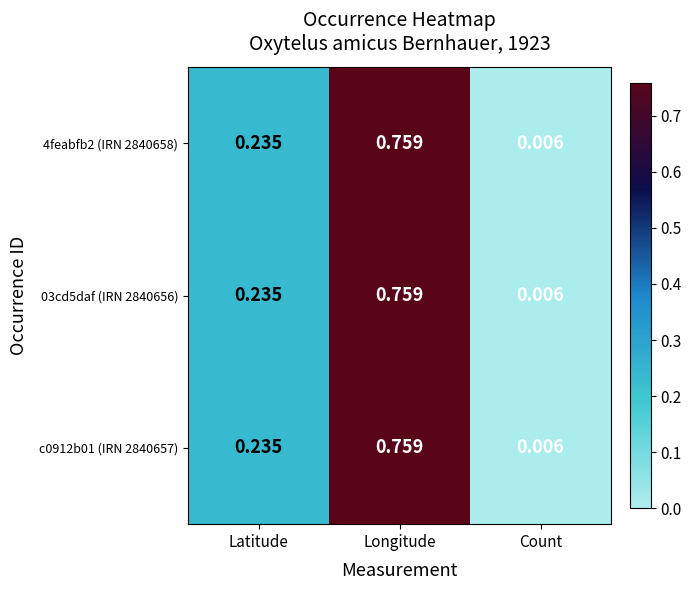

Which label corresponds to the largest value in the chart?

Longitude